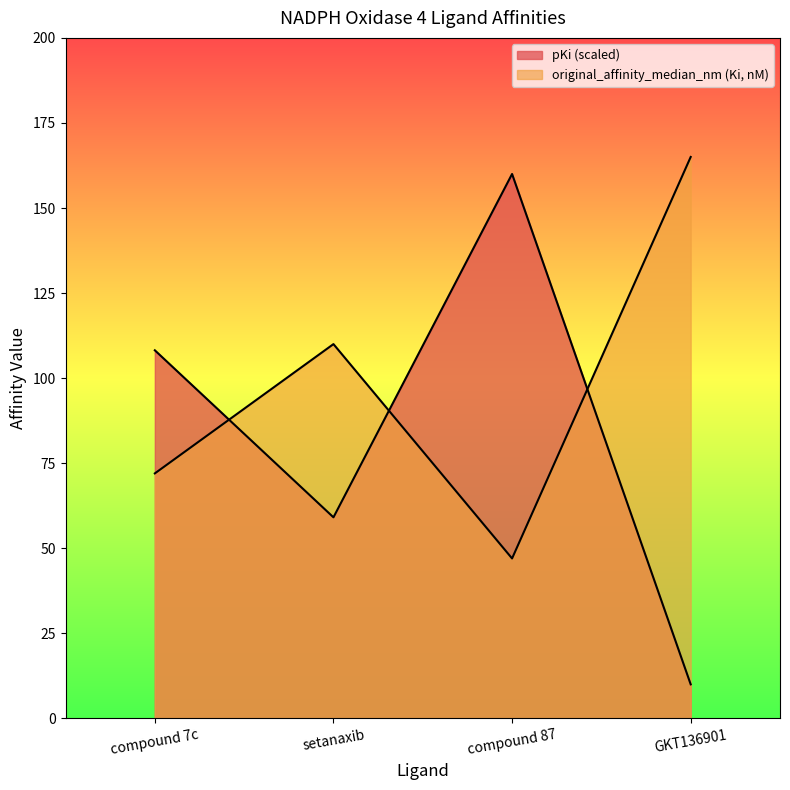

How many categories are shown in the chart?

4